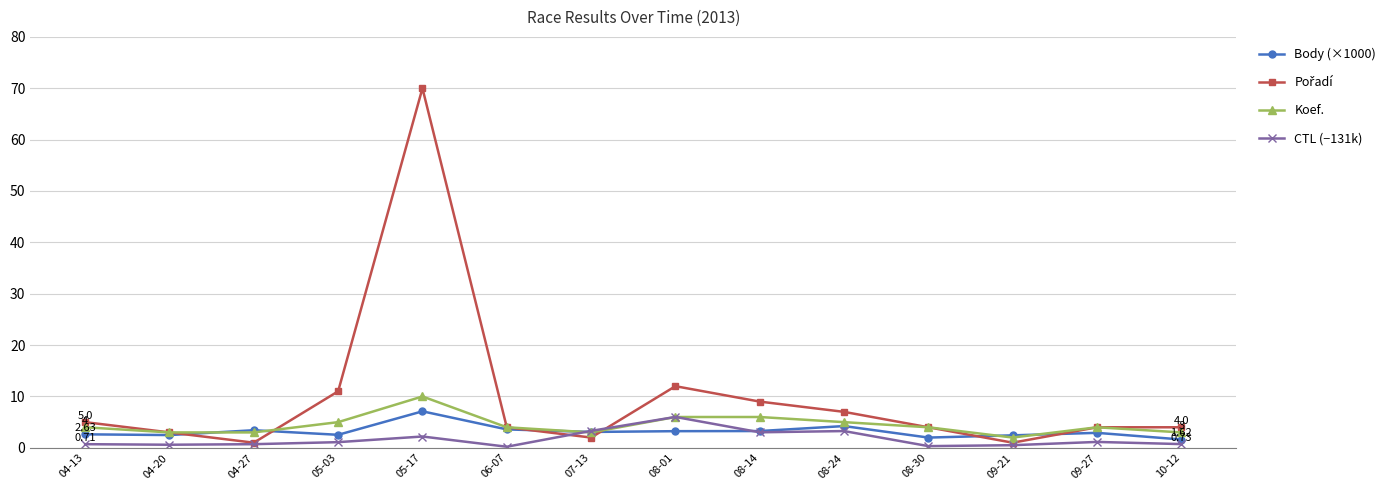

What is the total value across all series at 07-13?

11.4